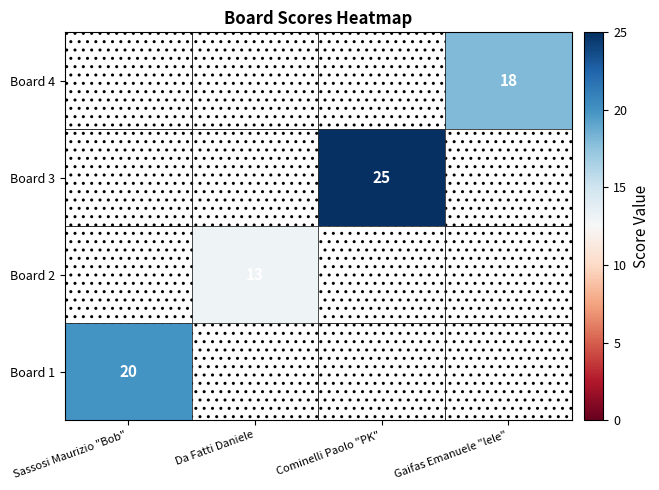

At which category does the chart reach its peak across all series?

Cominelli Paolo "PK"